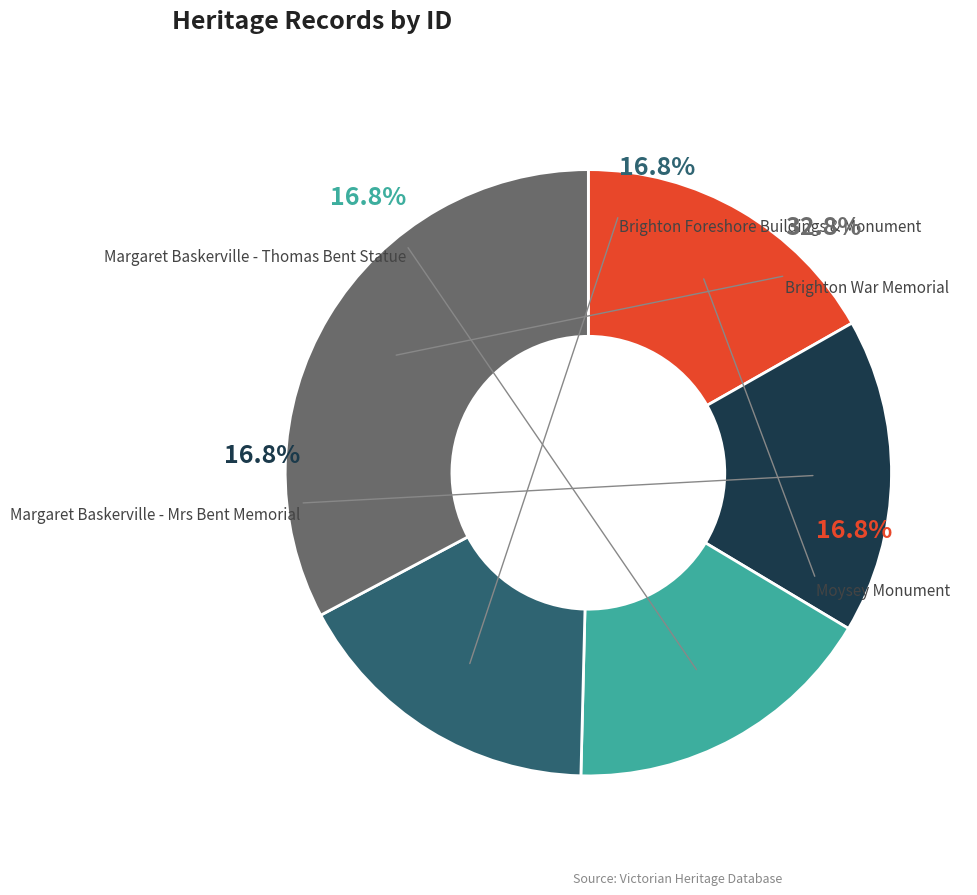

Rank the categories by value from lowest to highest.

Moysey Monument, Margaret Baskerville - Mrs Bent Memorial, Margaret Baskerville - Thomas Bent Statue, Brighton Foreshore Buildings & Monument, Brighton War Memorial